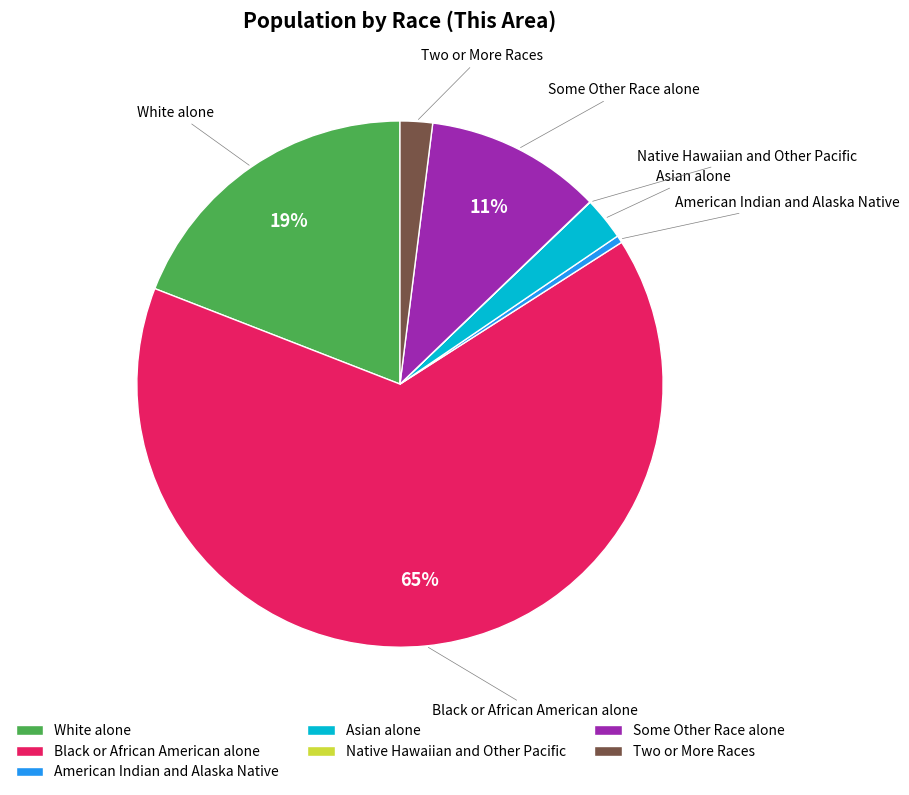

Do American Indian and Alaska Native and Some Other Race alone together represent more than half of the pie?

No